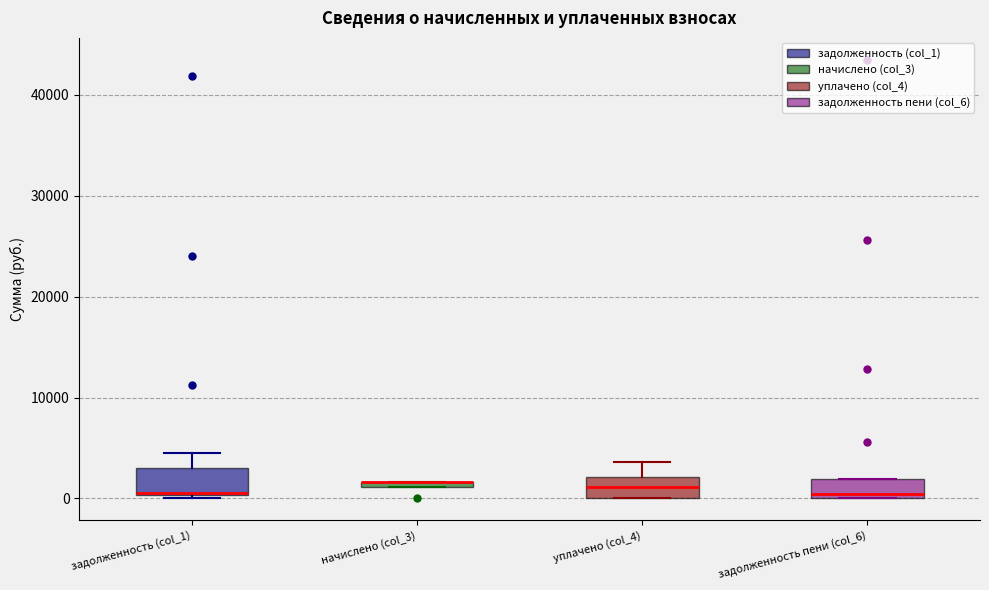

Where is the upper edge of the box for задолженность пени (col_6) on the y-axis? The values are not printed on the chart, so give them approximately, as read against the axis.

2000